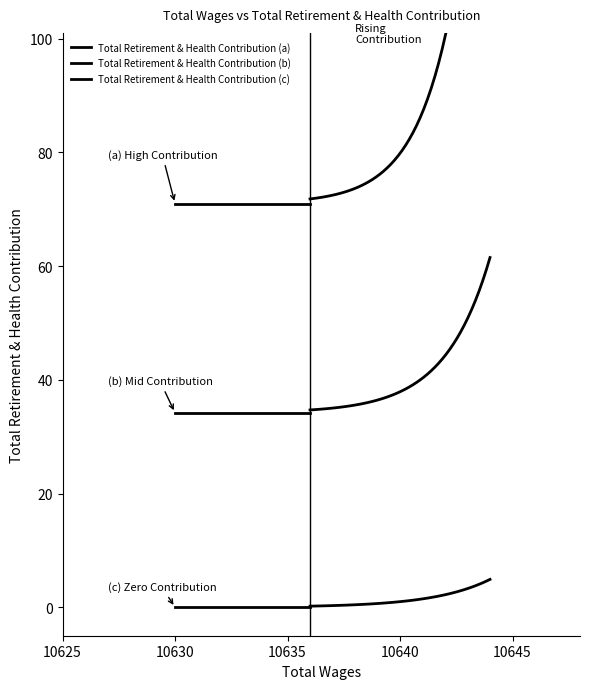

Does the chart have visible grid lines?

No